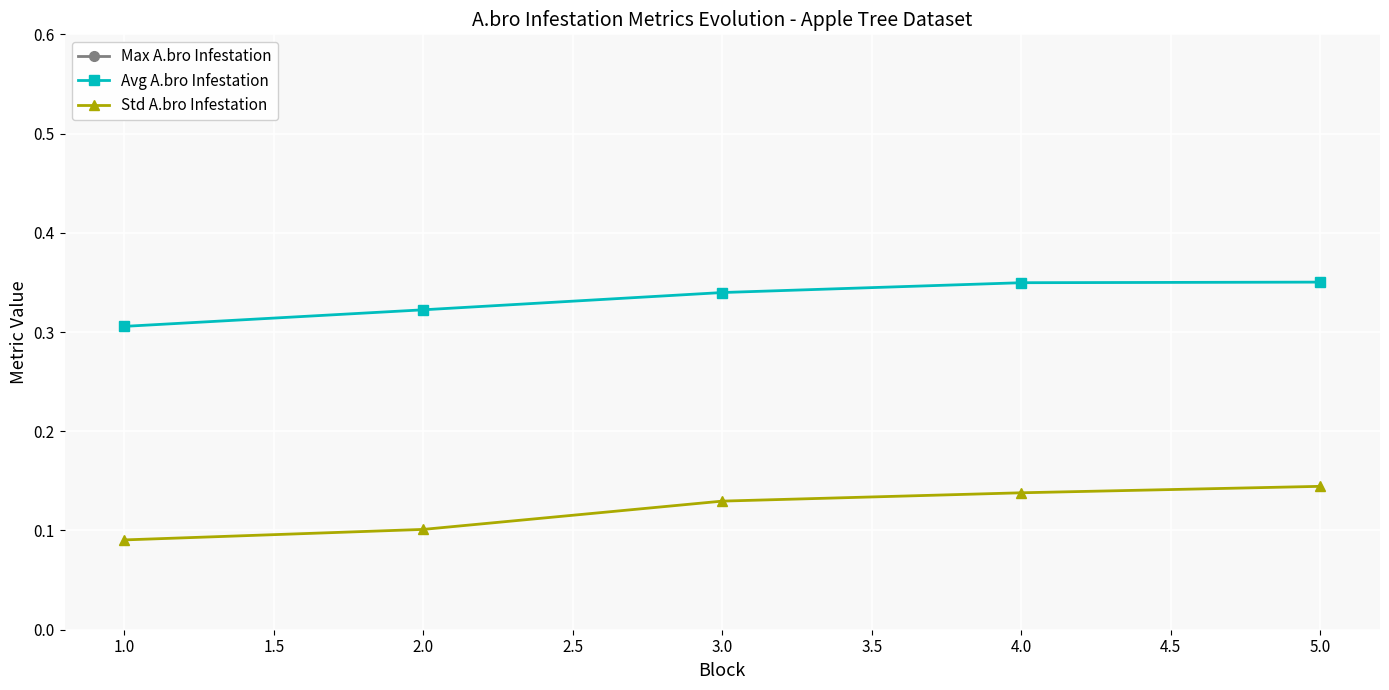

True or false: Std A.bro Infestation and Avg A.bro Infestation intersect in this chart.

False